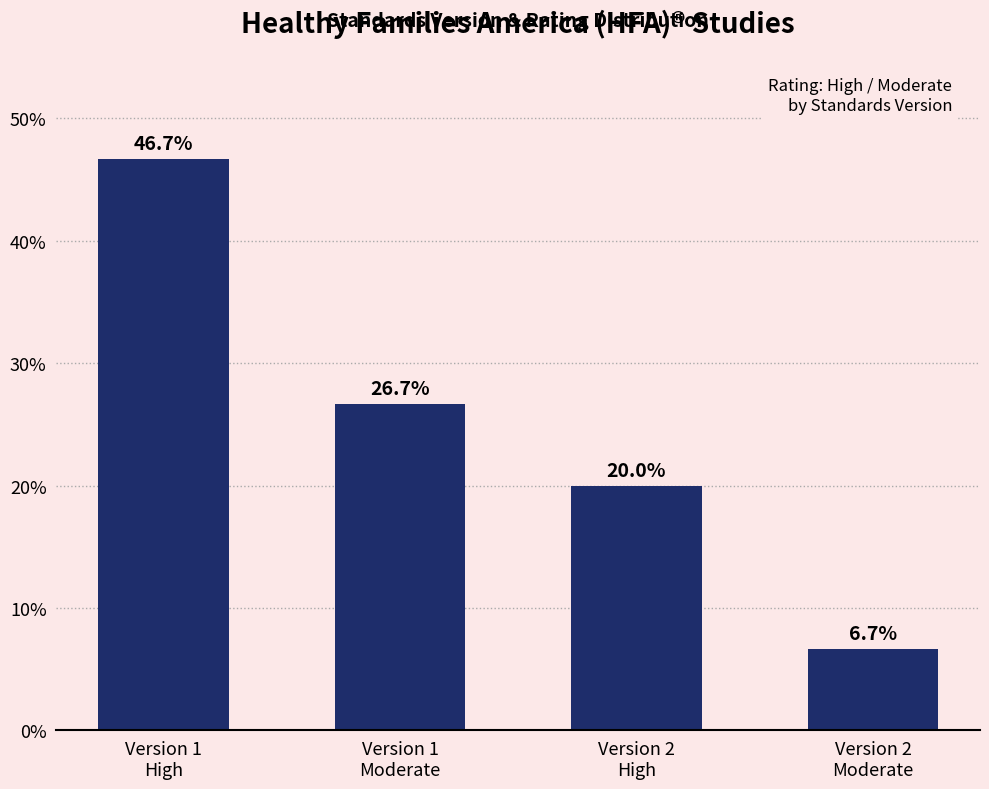

At which label does the data first exceed 26?

Version 1
High